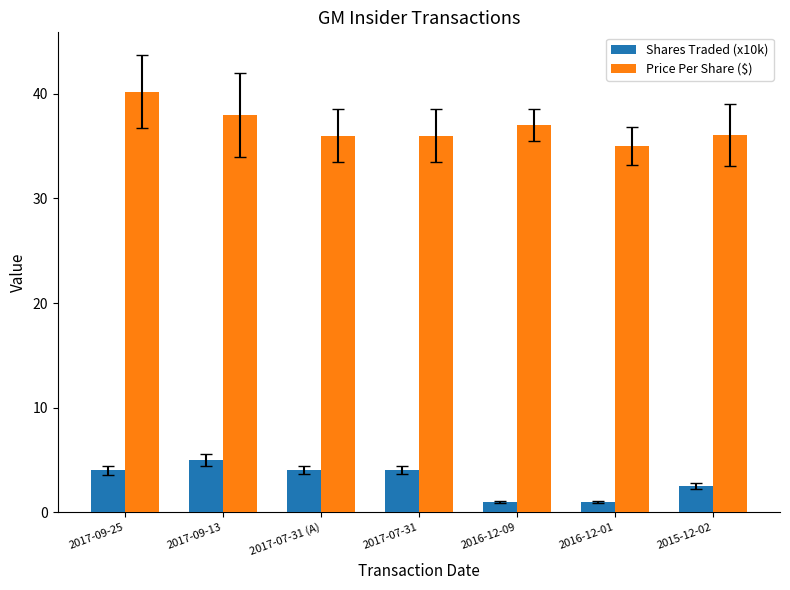

How many series are shown in this chart?

2